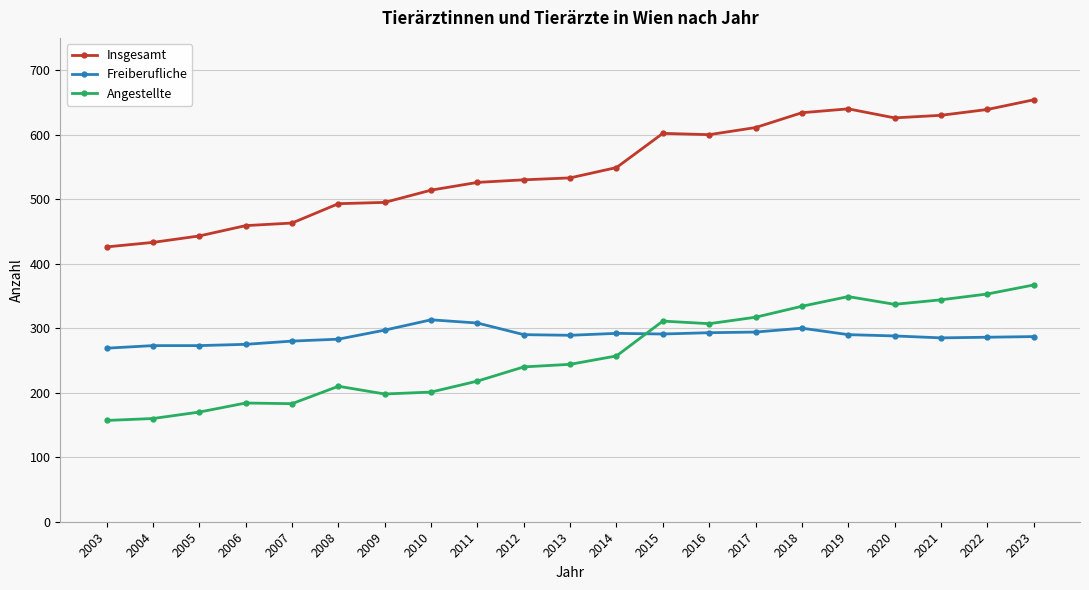

At which category is the sum across all series the highest?

2023